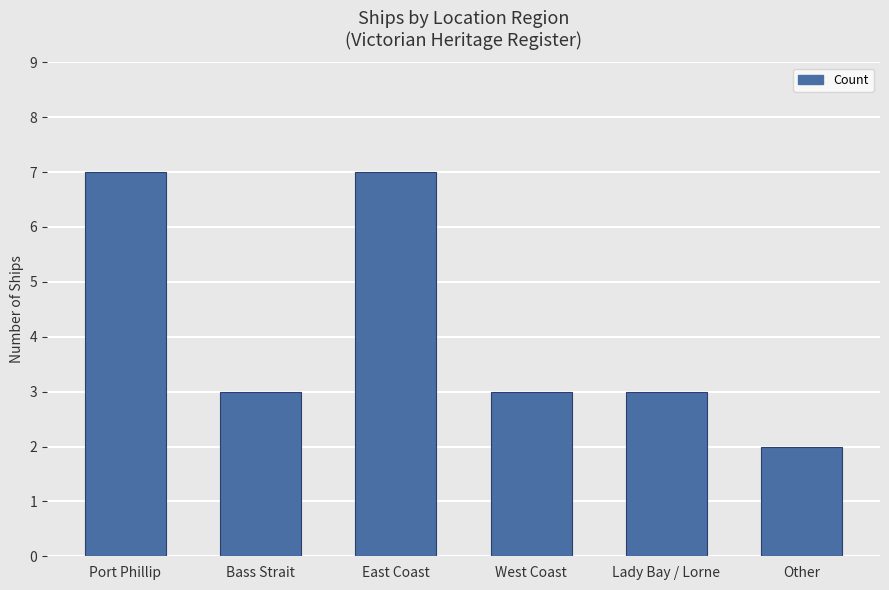

Count the values in the range 3 to 7.

5